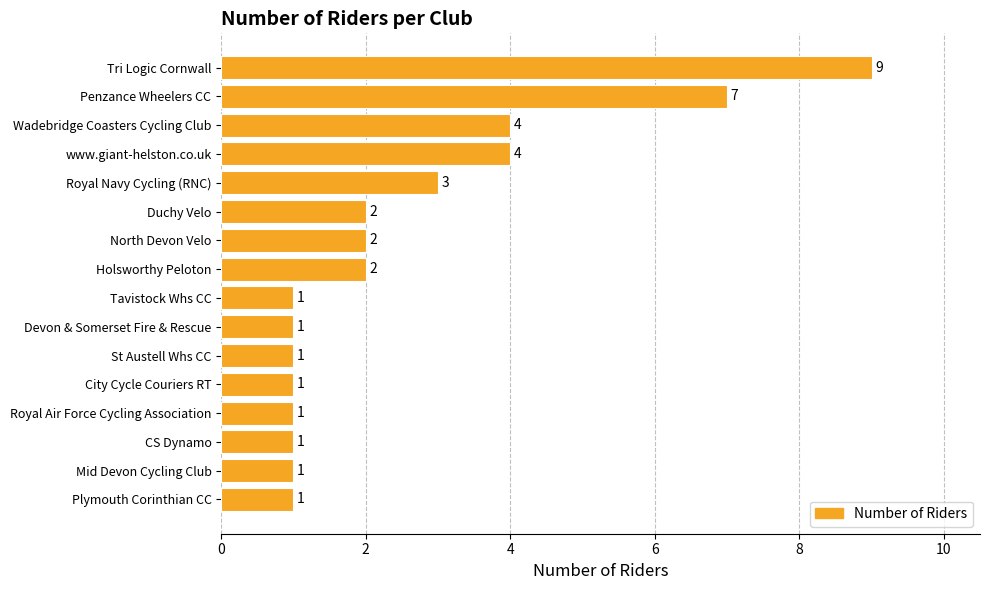

Count the values in the range 1 to 4.

14